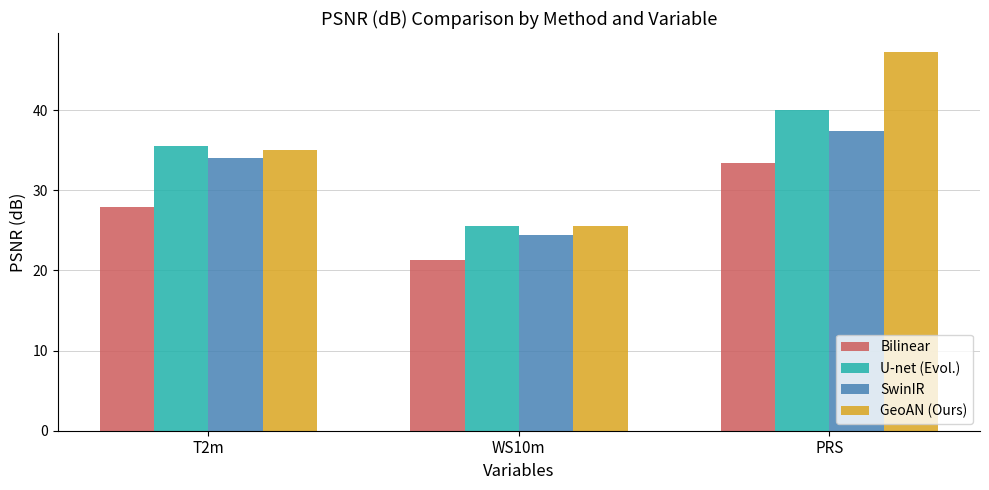

Reading left to right, transcribe all the data shown in this chart.

Bilinear: 27.9	21.3	33.4
U-net (Evol.): 35.5	25.6	40.0
SwinIR: 34.0	24.5	37.4
GeoAN (Ours): 35.1	25.6	47.3